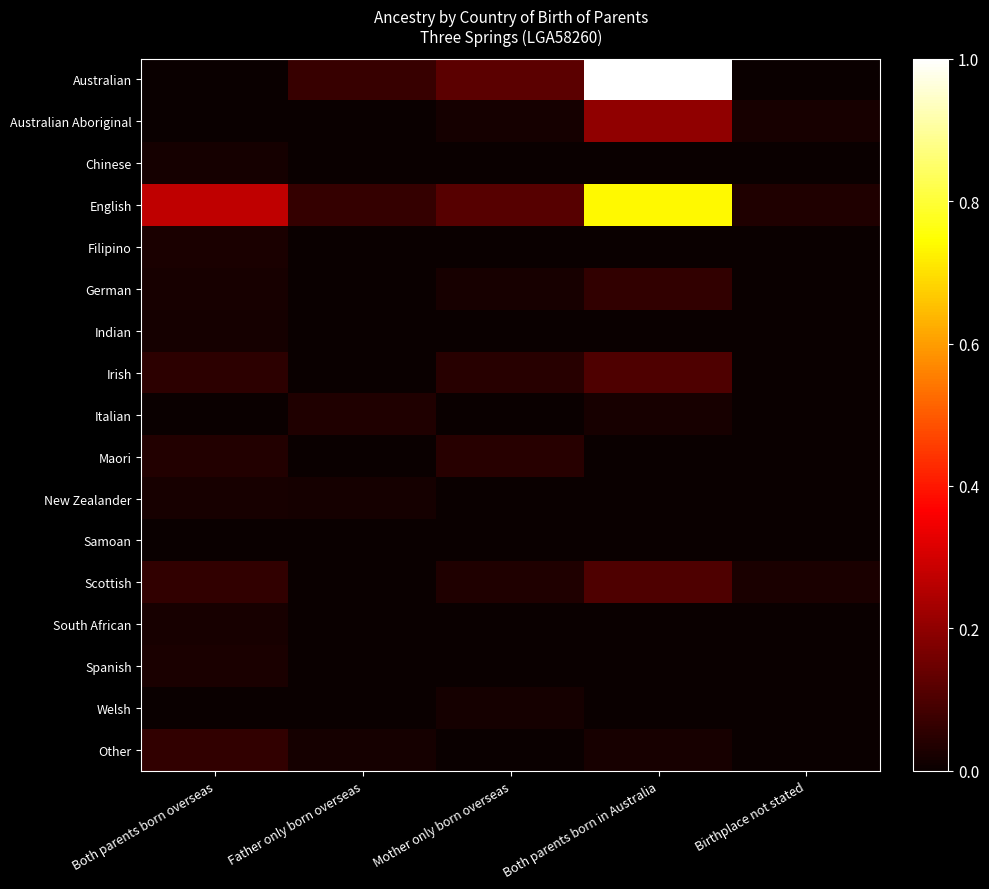

At how many categories does at least one series exceed 0?

5